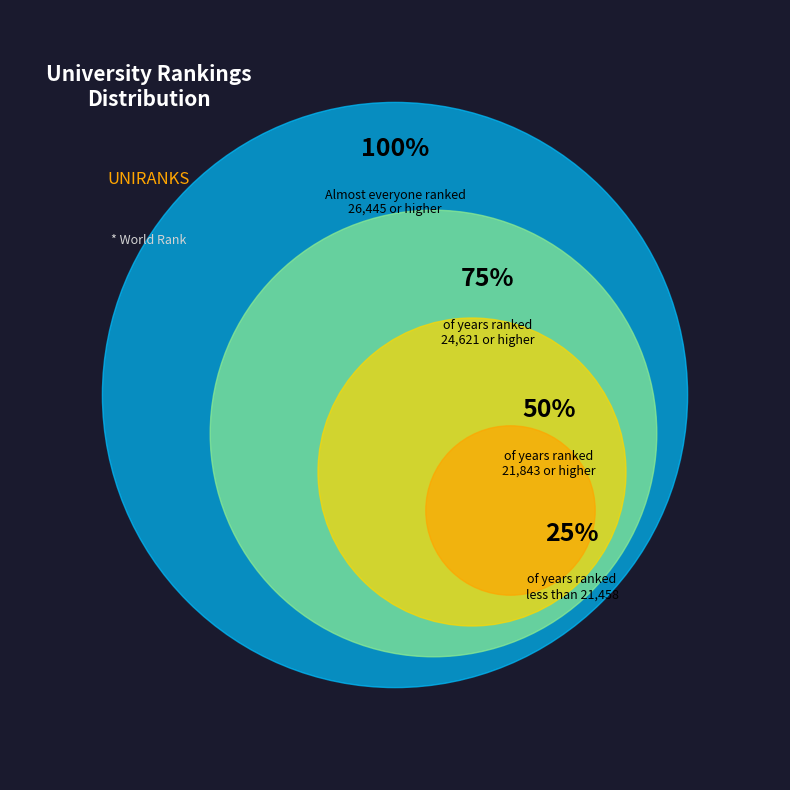

The 2019 slice represents 1% of the pie. True or false?

False